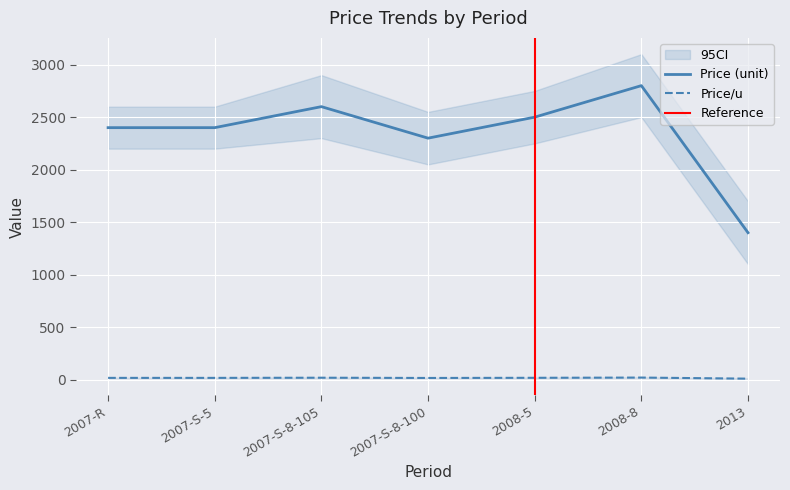

Is this an area chart (filled region under the line)?

No